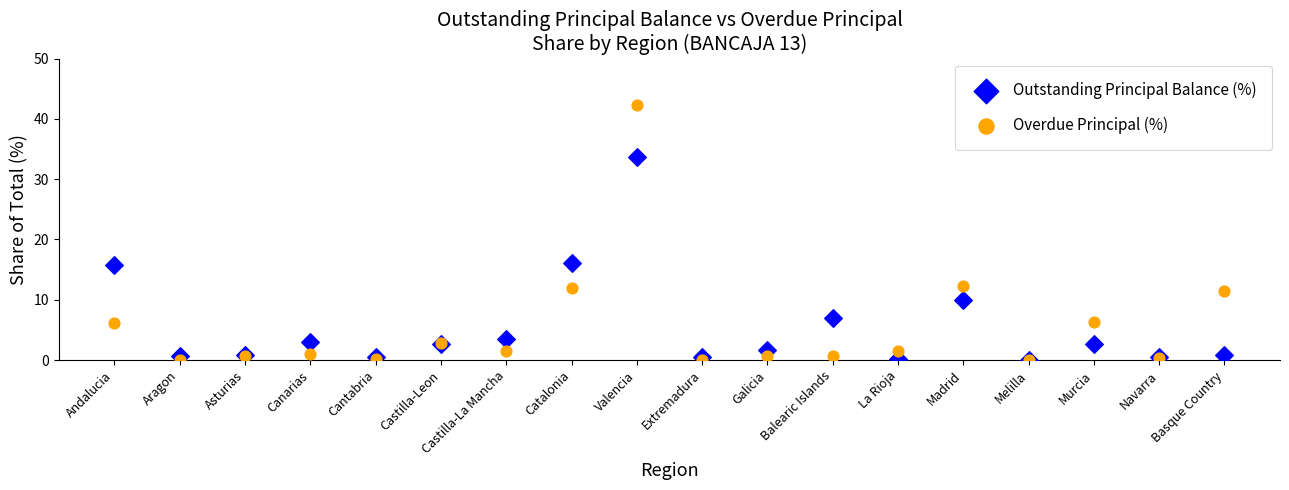

What are all the series names shown in the legend?

Outstanding Principal Balance (%), Overdue Principal (%)